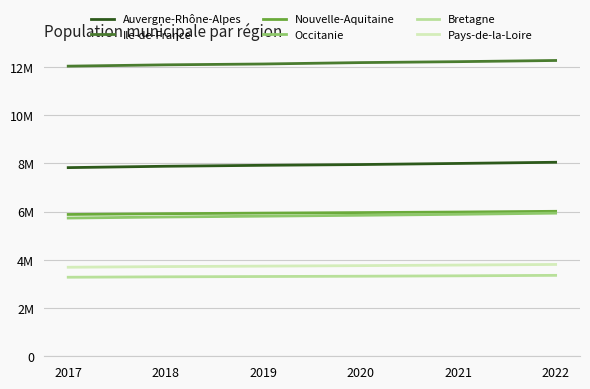

What is the greatest value displayed?

12262544